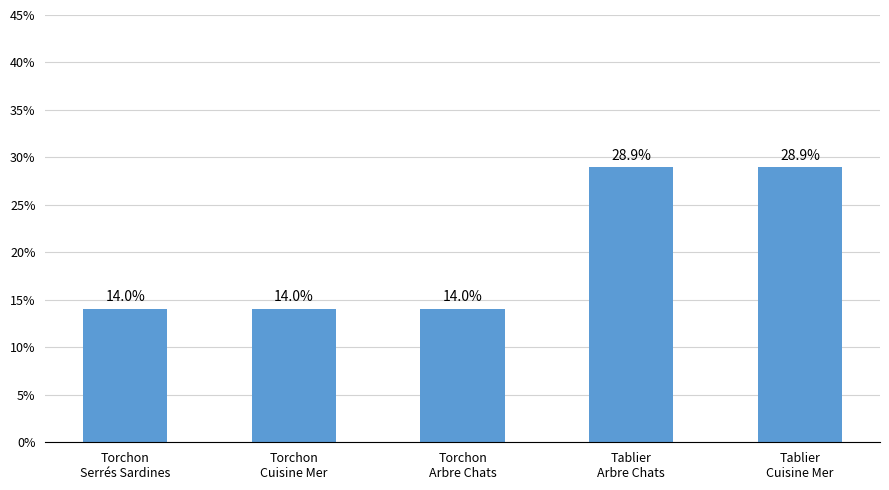

What value does the data have at Torchon
Arbre Chats?

14.0